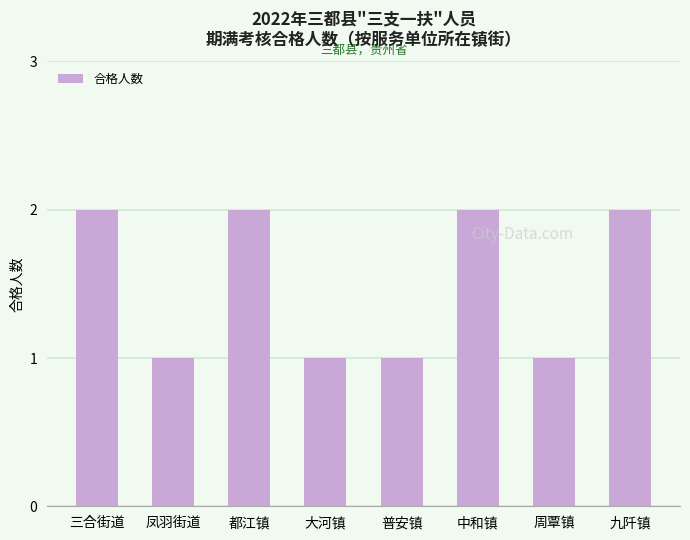

Read the value at 三合街道.

2